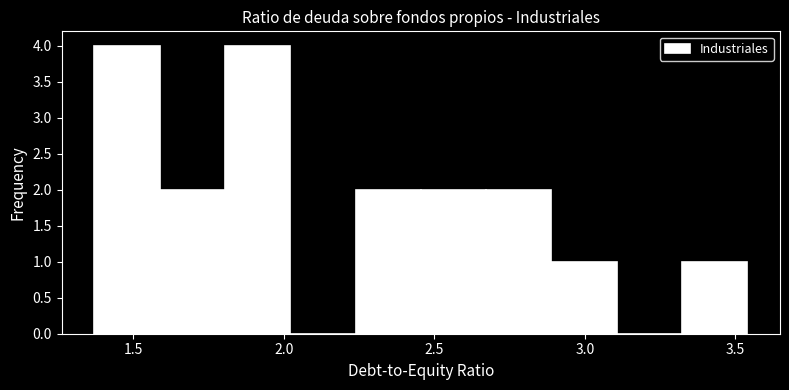

Reading left to right, transcribe this chart: for each bar, give the range it covers on the x-axis and its height. Neither the bar edges nor the heights are printed on the chart, so give them approximately, as read against the axes.

1.35 to 1.60: 4
1.60 to 1.80: 2
1.80 to 2.00: 4
2.00 to 2.25: 0
2.25 to 2.45: 2
2.45 to 2.65: 2
2.65 to 2.90: 2
2.90 to 3.10: 1
3.10 to 3.30: 0
3.30 to 3.55: 1